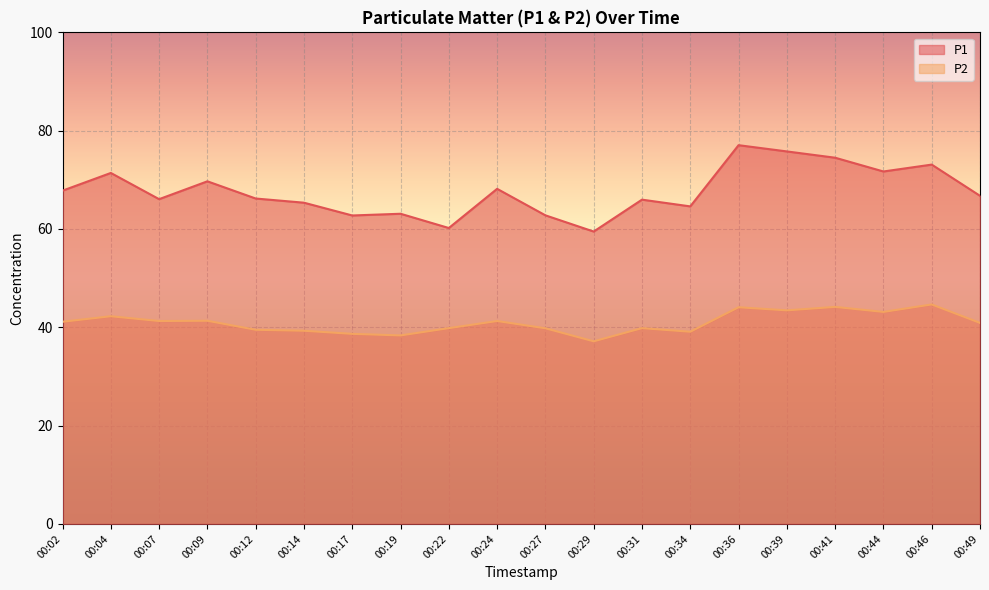

Reading left to right, transcribe all the data shown in this chart.

P1: 67.8	71.4	66.1	69.7	66.2	65.3	62.8	63.1	60.2	68.2	62.8	59.5	66.0	64.6	77.0	75.8	74.5	71.7	73.1	66.8
P2: 41.1	42.2	41.3	41.3	39.5	39.3	38.7	38.4	39.8	41.3	39.8	37.1	39.8	39.1	44.1	43.5	44.1	43.1	44.6	40.9